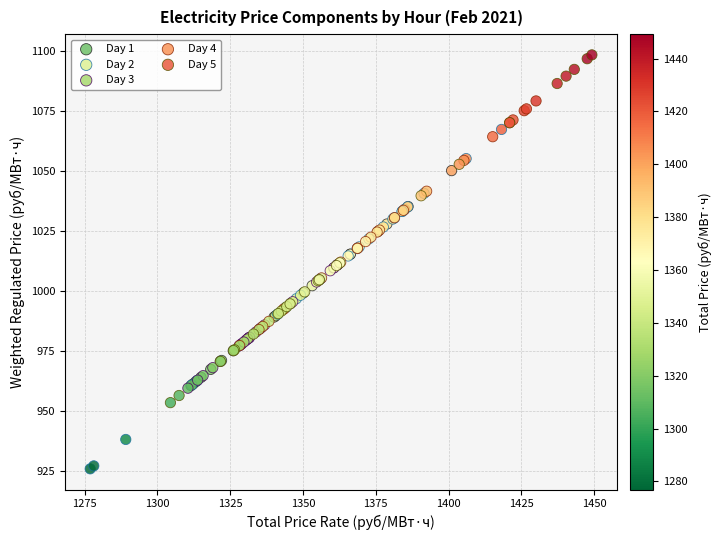

Which series contains the highest Y value?

Day 5